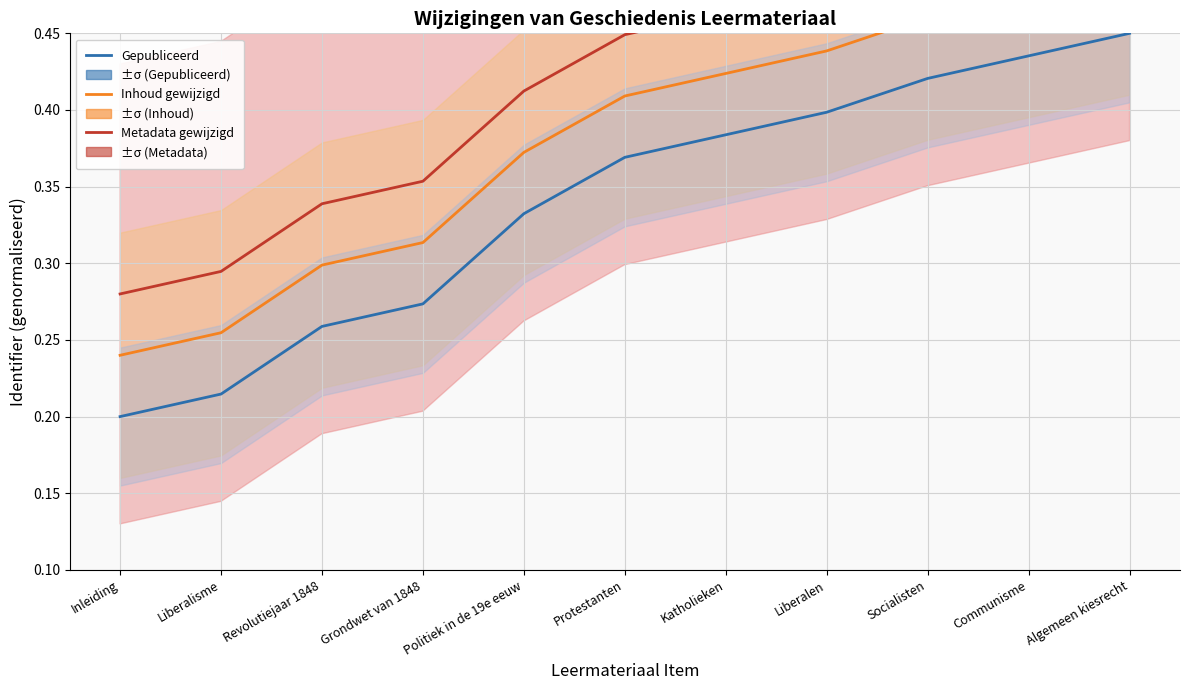

What is the difference between the highest and lowest values at Protestanten?

0.1